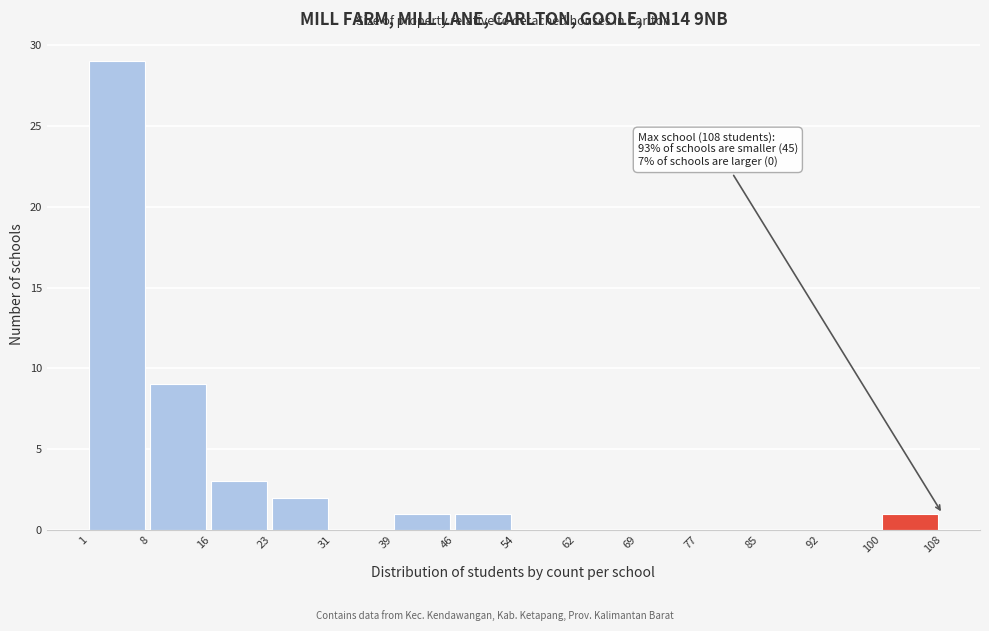

Over which range of the x-axis is the bar tallest?

1 to 8